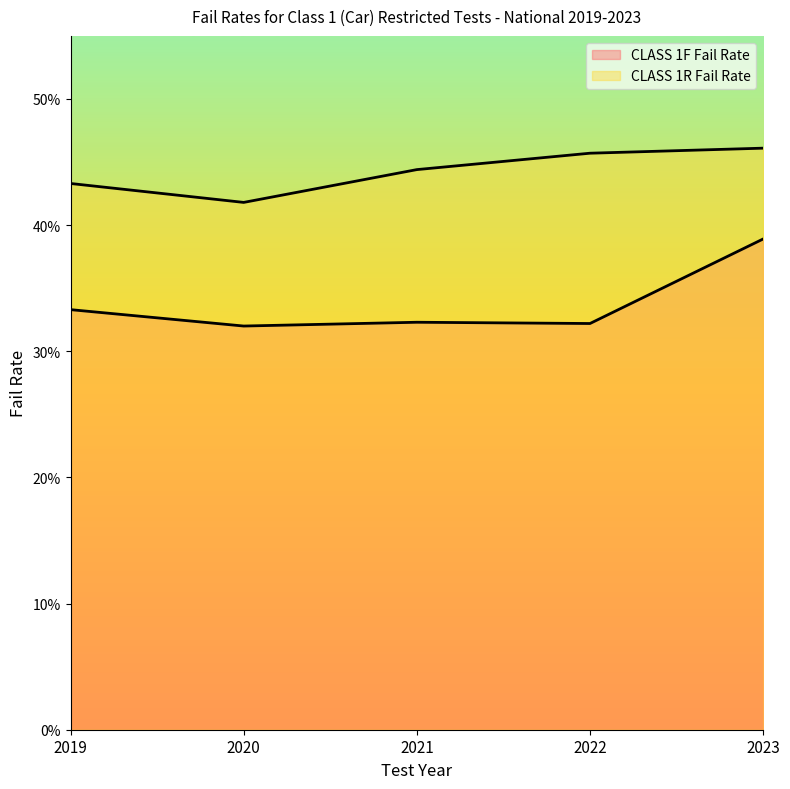

Which label corresponds to the smallest value in the chart?

2020